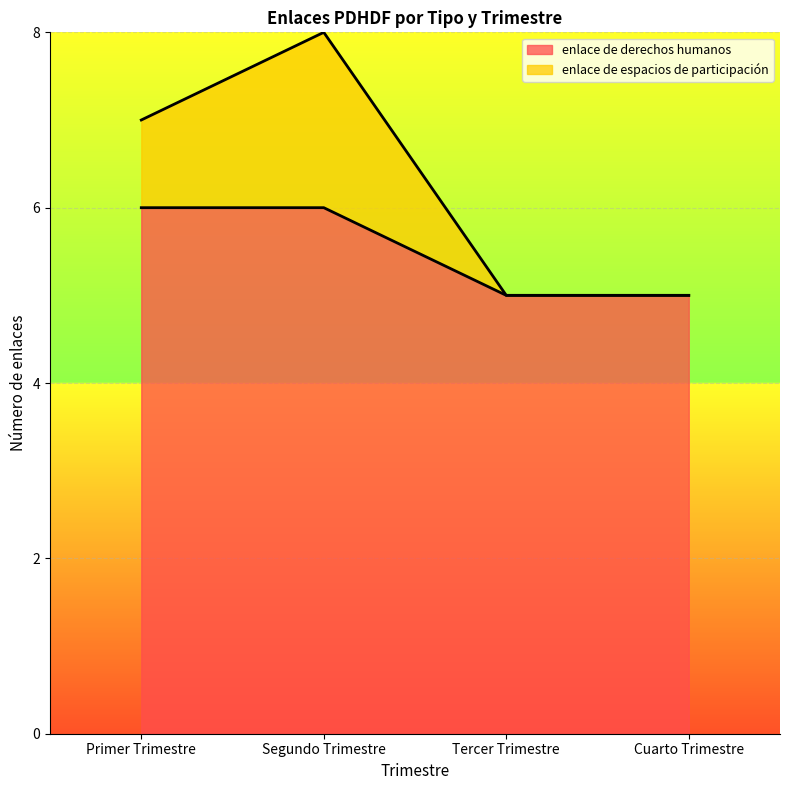

How many categories are shown in the chart?

4